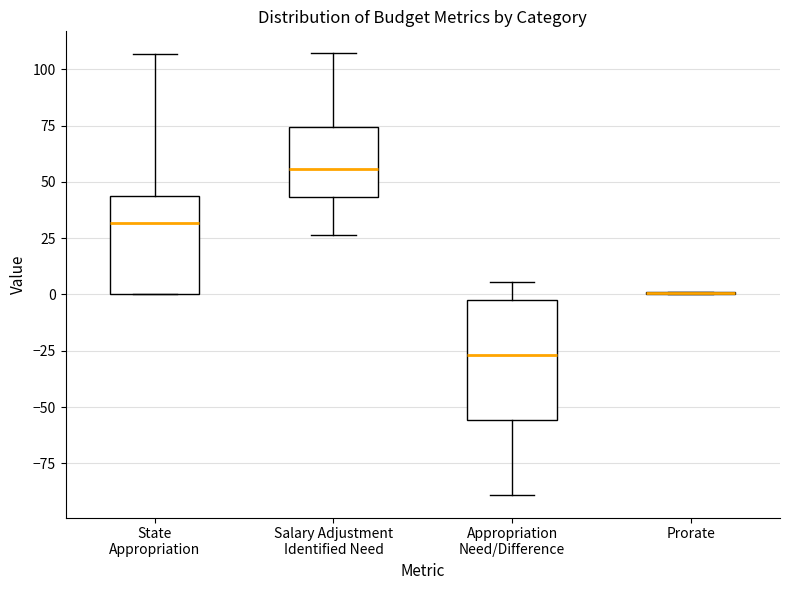

Reading left to right, read every box against the y-axis: the position of its median line, the range the box covers, and the ends of its whiskers. The values are not printed on the chart, so give them approximately, as read against the axis.

State Appropriation: median 30, box 0 to 45, whiskers 0 to 105
Salary Adjustment Identified Need: median 55, box 45 to 75, whiskers 25 to 105
Appropriation Need/Difference: median -25, box -55 to -5, whiskers -90 to 5
Prorate: box collapsed to a line at 0, whiskers 0 to 0